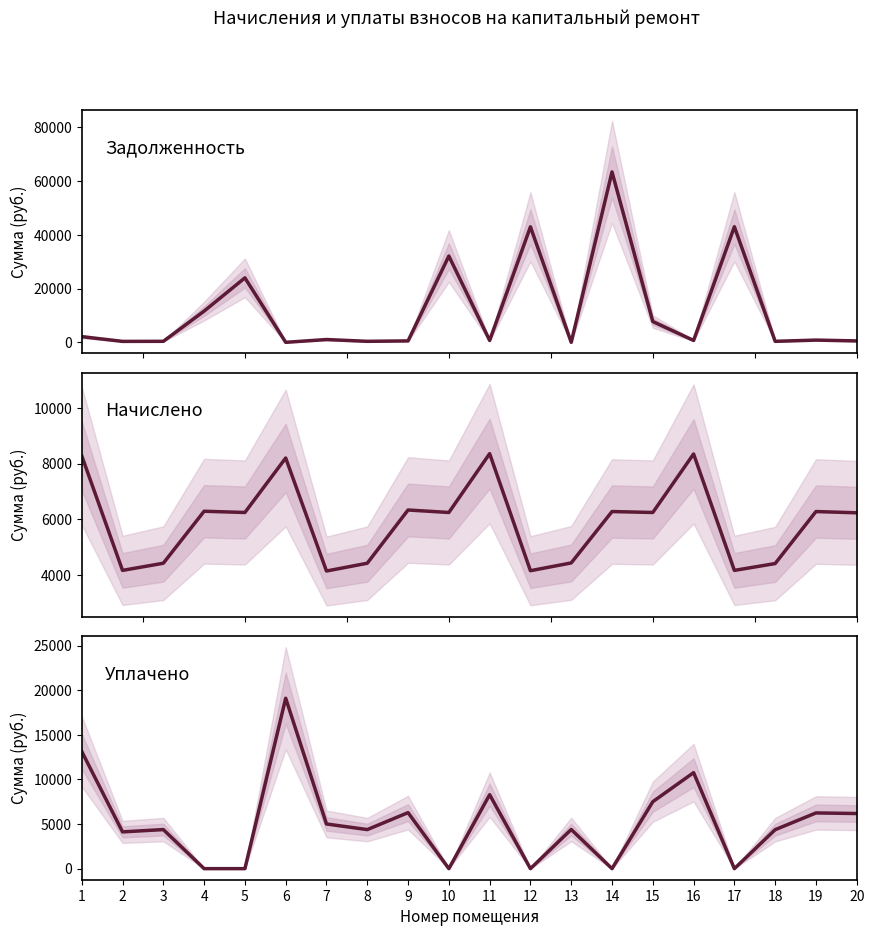

Is it true that начислено (col_3) equals 6242.9 at 10?

True